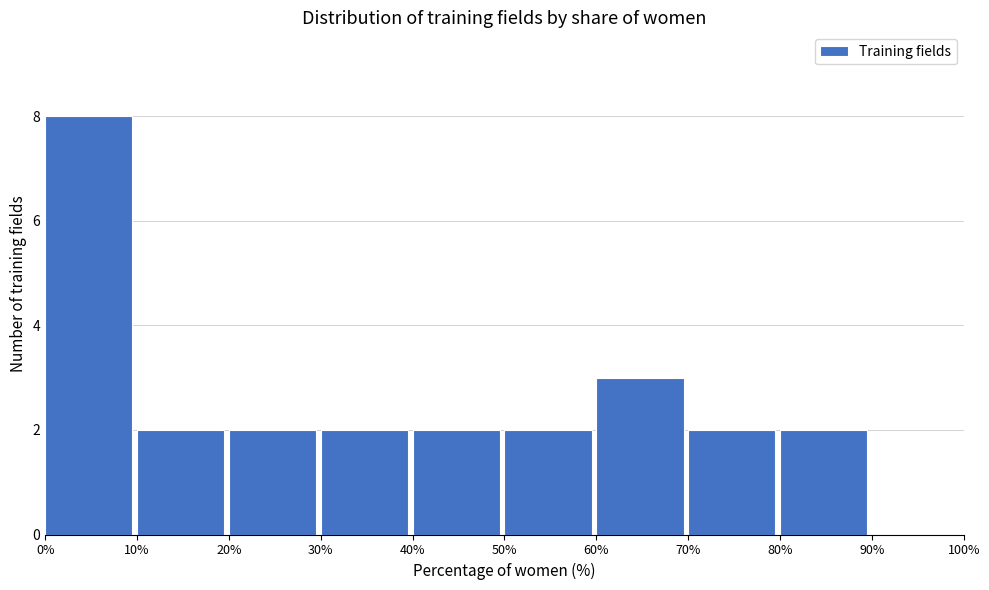

Reading left to right, list every bar in this chart as the range it spans on the x-axis followed by its height. The values are not printed on the chart, so give them approximately, as read against the axis.

0% to 10%: 8
10% to 20%: 2
20% to 30%: 2
30% to 40%: 2
40% to 50%: 2
50% to 60%: 2
60% to 70%: 3
70% to 80%: 2
80% to 90%: 2
90% to 100%: 0